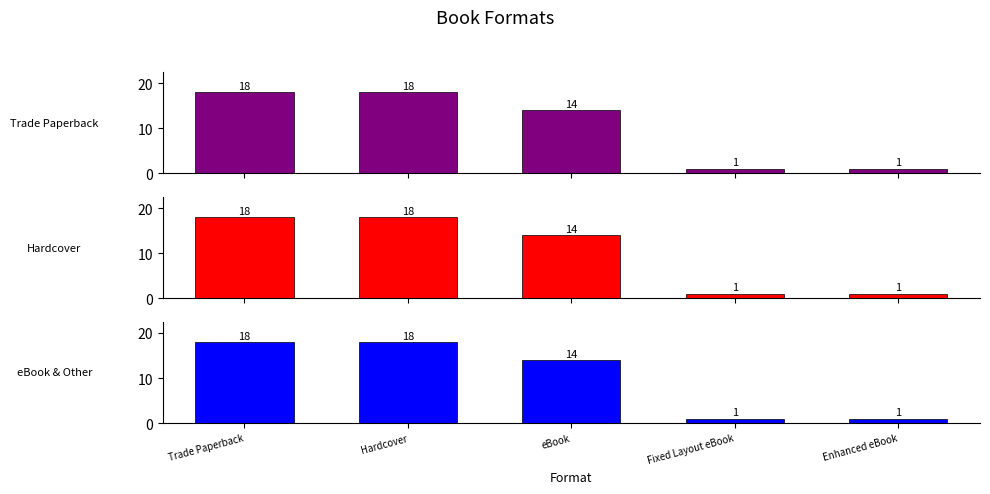

Rank the series by their maximum value, from highest to lowest.

Trade Paperback, Hardcover, eBook & Other